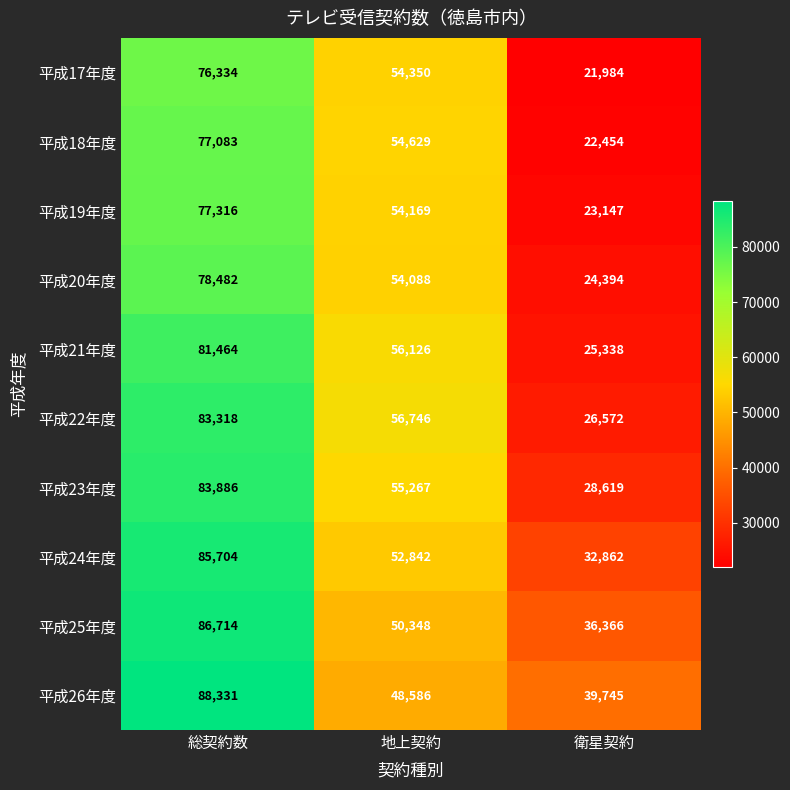

What is the highest value of the 平成23年度 series?

83886